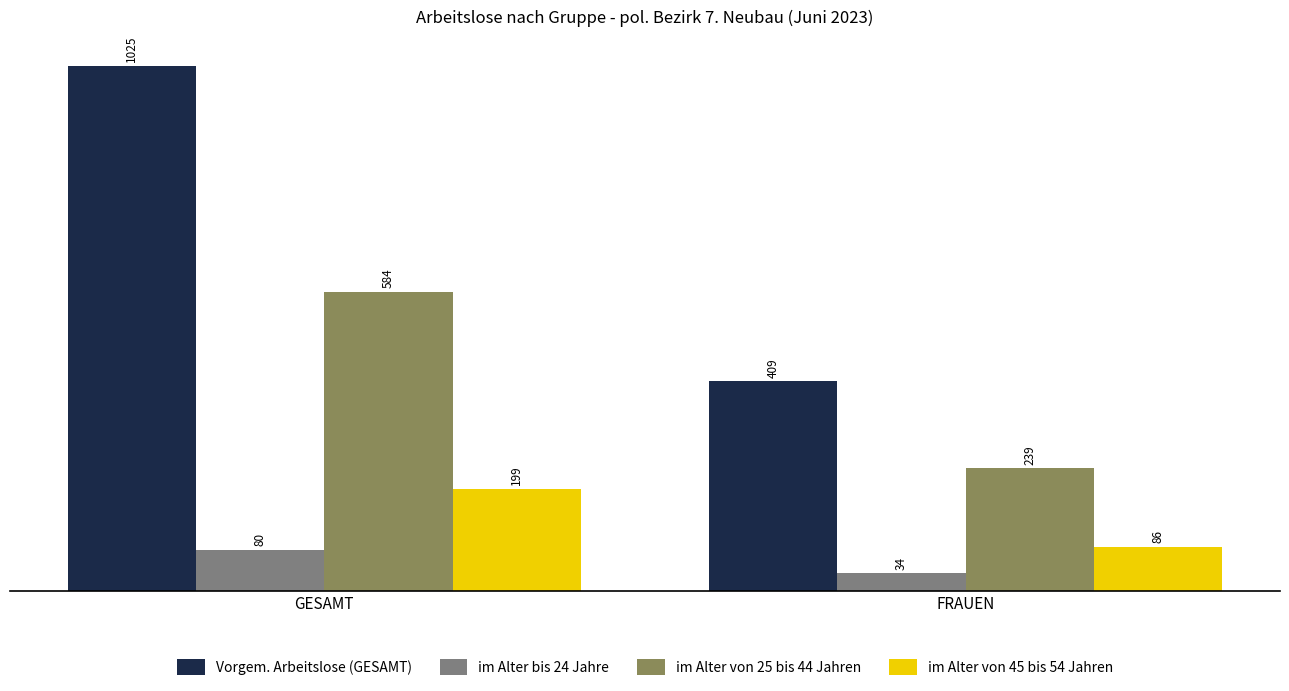

Read the im Alter von 25 bis 44 Jahren value at GESAMT, to the nearest 50.

600